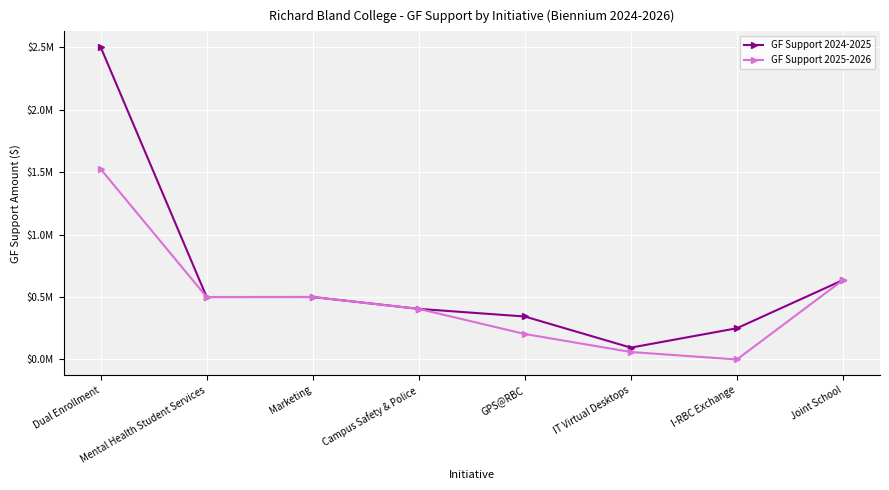

Which series has the largest total across all categories?

GF Support 2024-2025